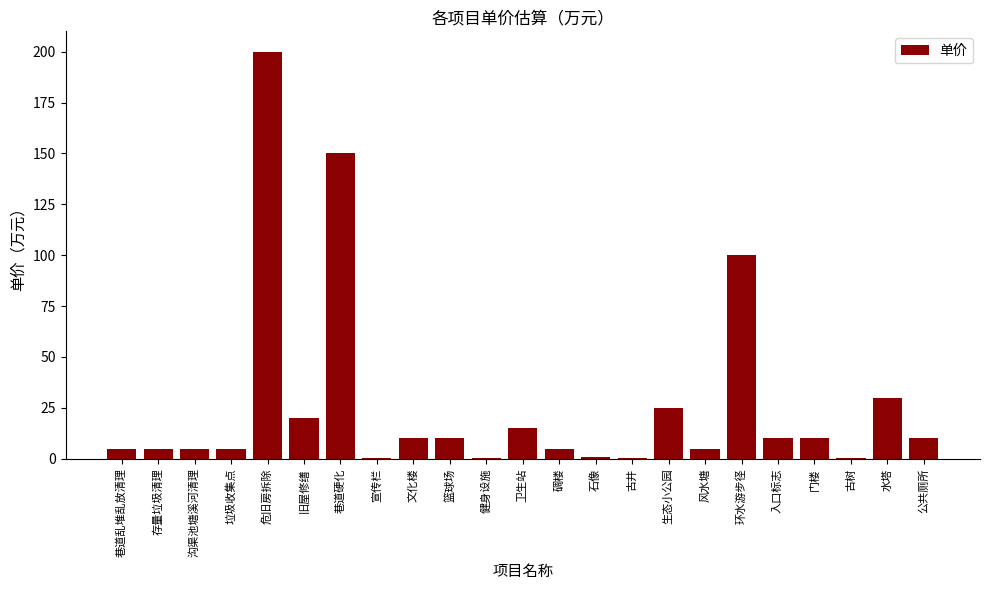

What is the greatest value displayed?

200.0